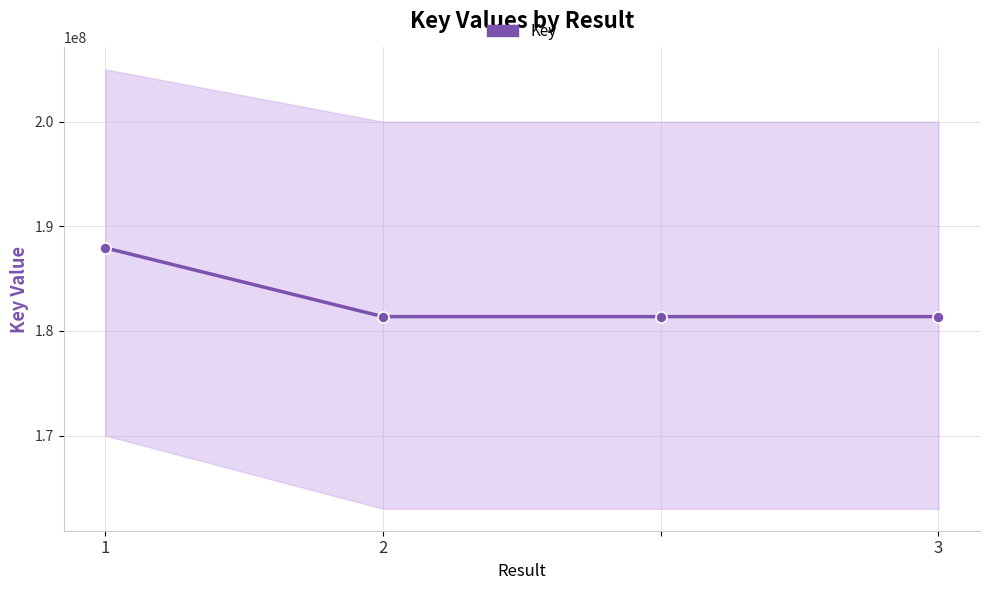

Between 2 and 1, which is larger?

1